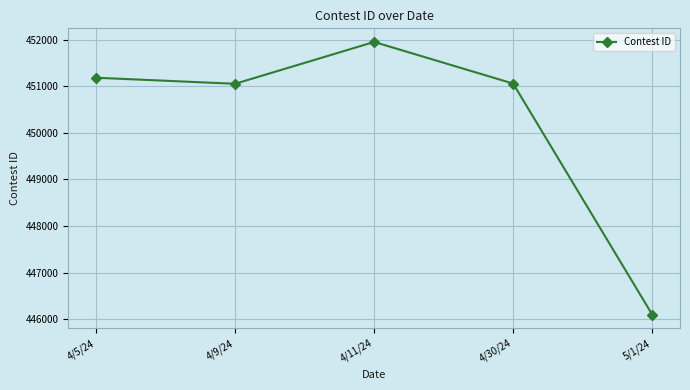

How many categories are shown in the chart?

5